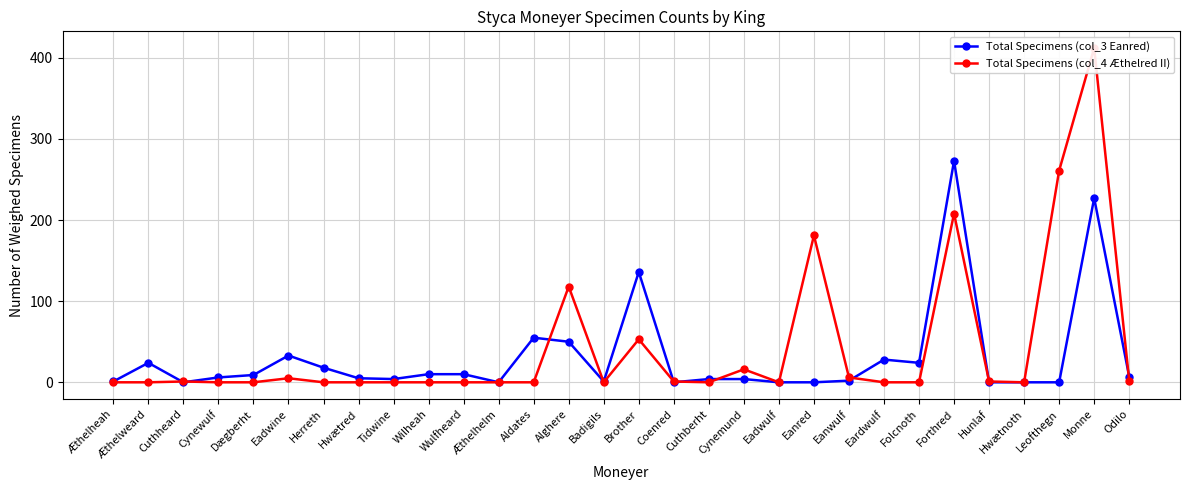

What is the difference between the maximum and minimum values in the Total Specimens (col_4 Æthelred II) series?

412